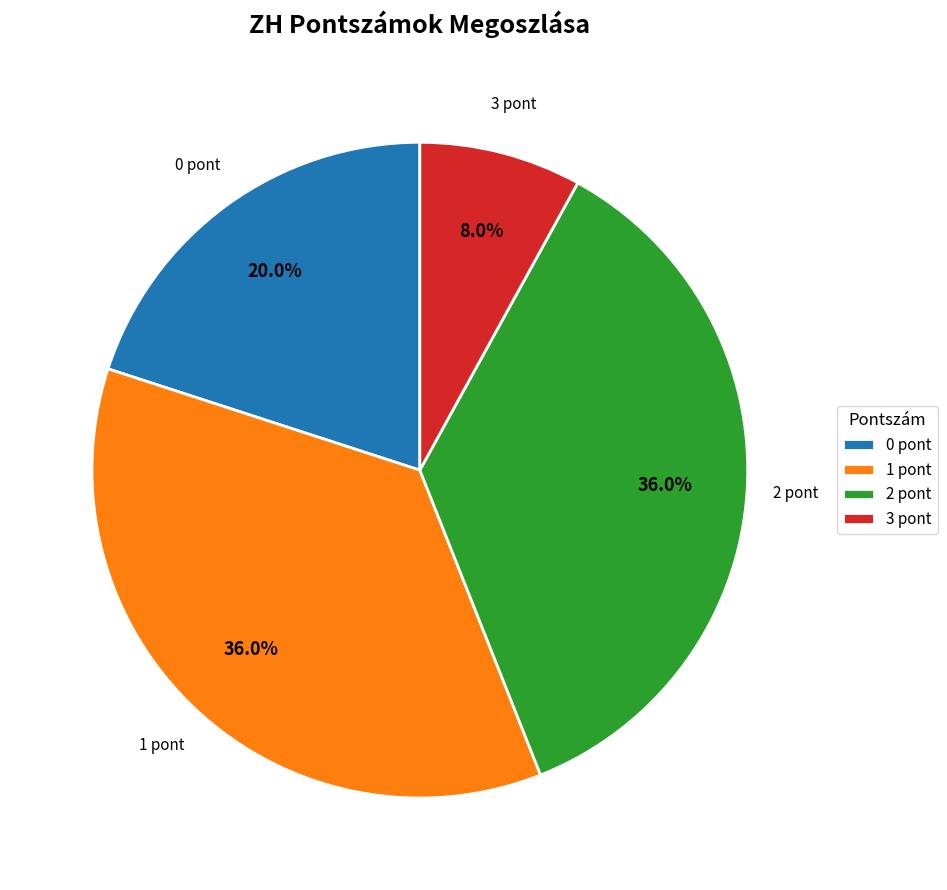

Does 3 pont account for over 50% of the chart?

No